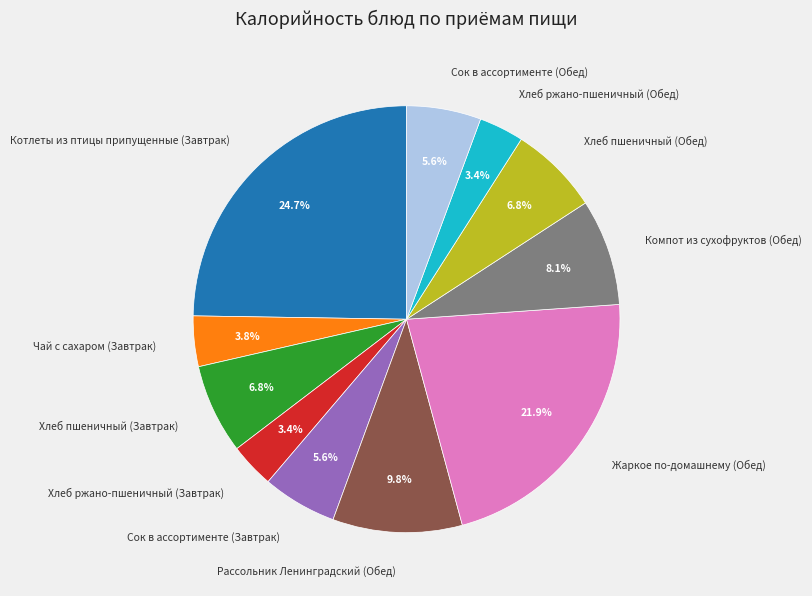

Combined, do Хлеб ржано-пшеничный (Обед) and Рассольник Ленинградский (Обед) account for over 50%?

No